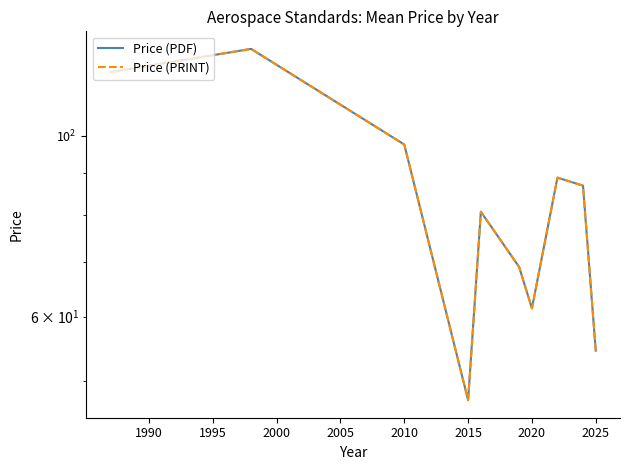

List the series in order of their peak value, highest first.

Price (PDF), Price (PRINT)